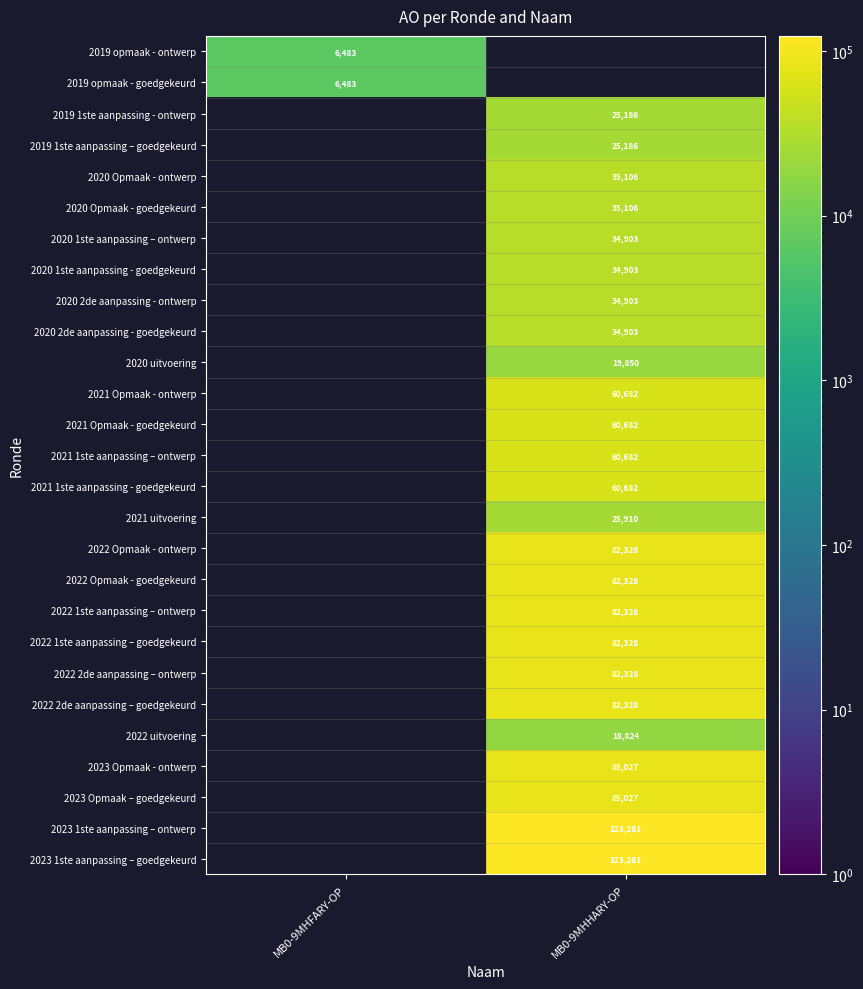

Is it true that 2022 1ste aanpassing – ontwerp equals 115783 at MB0-9MHHARY-OP?

False